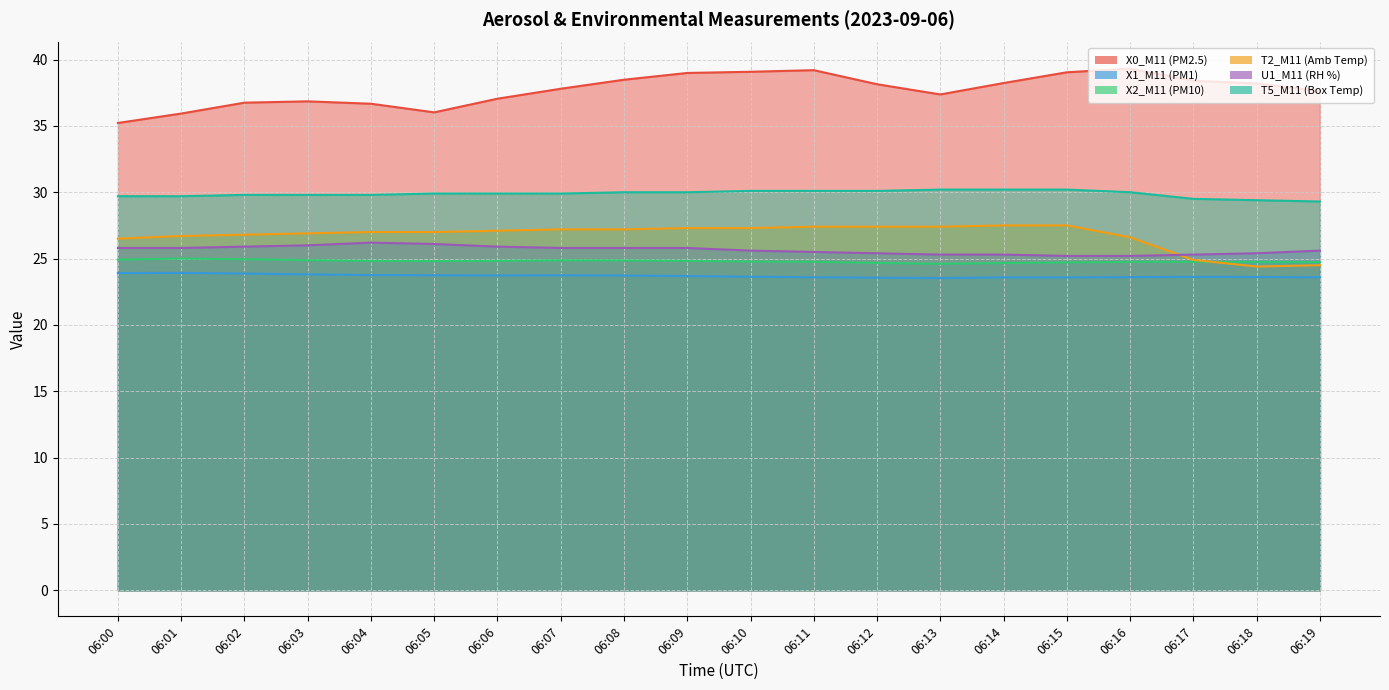

What is the sum of all U1_M11 (RH %) values?

512.9